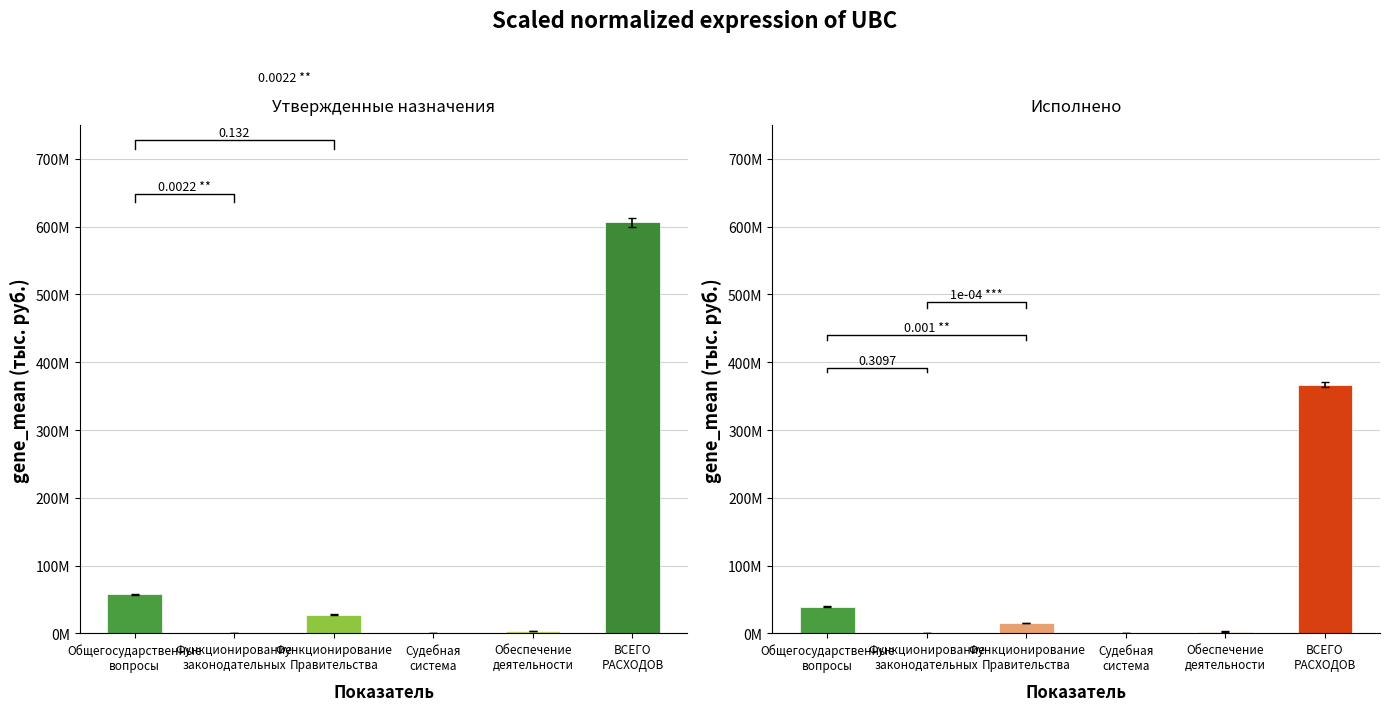

At ВСЕГО
РАСХОДОВ, list the series in order from largest to smallest.

Утвержденные назначения, Исполнено